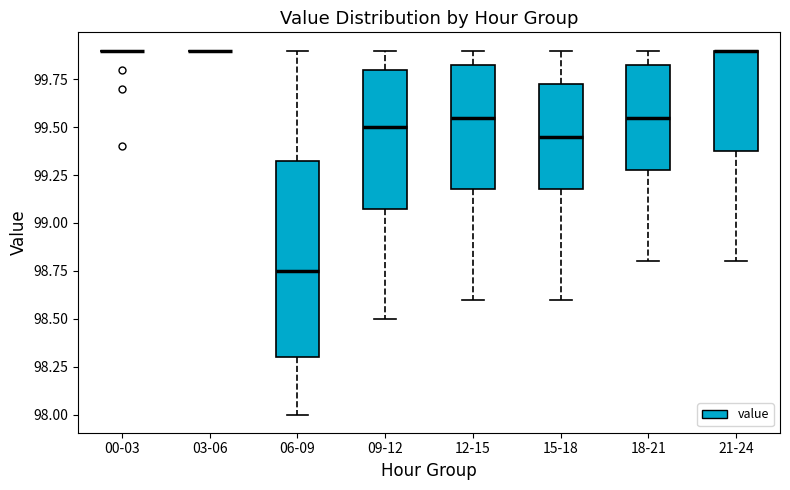

Reading left to right, read every box against the y-axis: the position of its median line, the range the box covers, and the ends of its whiskers. The values are not printed on the chart, so give them approximately, as read against the axis.

00-03: box collapsed to a line at 99.90, whiskers 99.90 to 99.90
03-06: box collapsed to a line at 99.90, whiskers 99.90 to 99.90
06-09: median 98.75, box 98.30 to 99.35, whiskers 98.00 to 99.90
09-12: median 99.50, box 99.10 to 99.80, whiskers 98.50 to 99.90
12-15: median 99.55, box 99.20 to 99.85, whiskers 98.60 to 99.90
15-18: median 99.45, box 99.20 to 99.75, whiskers 98.60 to 99.90
18-21: median 99.55, box 99.30 to 99.85, whiskers 98.80 to 99.90
21-24: median 99.90 (drawn on the box's upper edge), box 99.40 to 99.90, whiskers 98.80 to 99.90